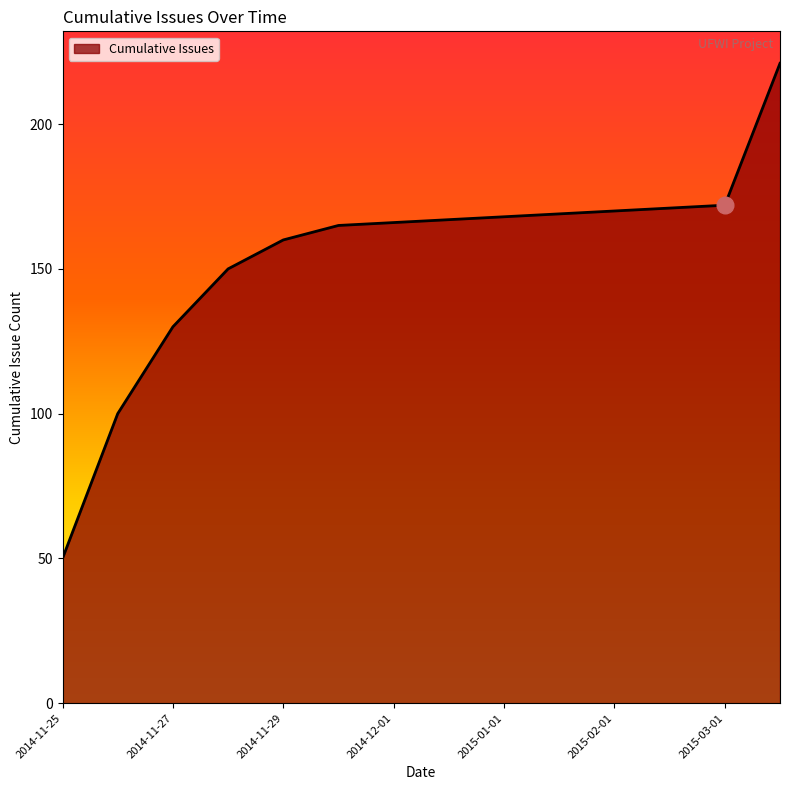

What is the smallest value displayed?

50